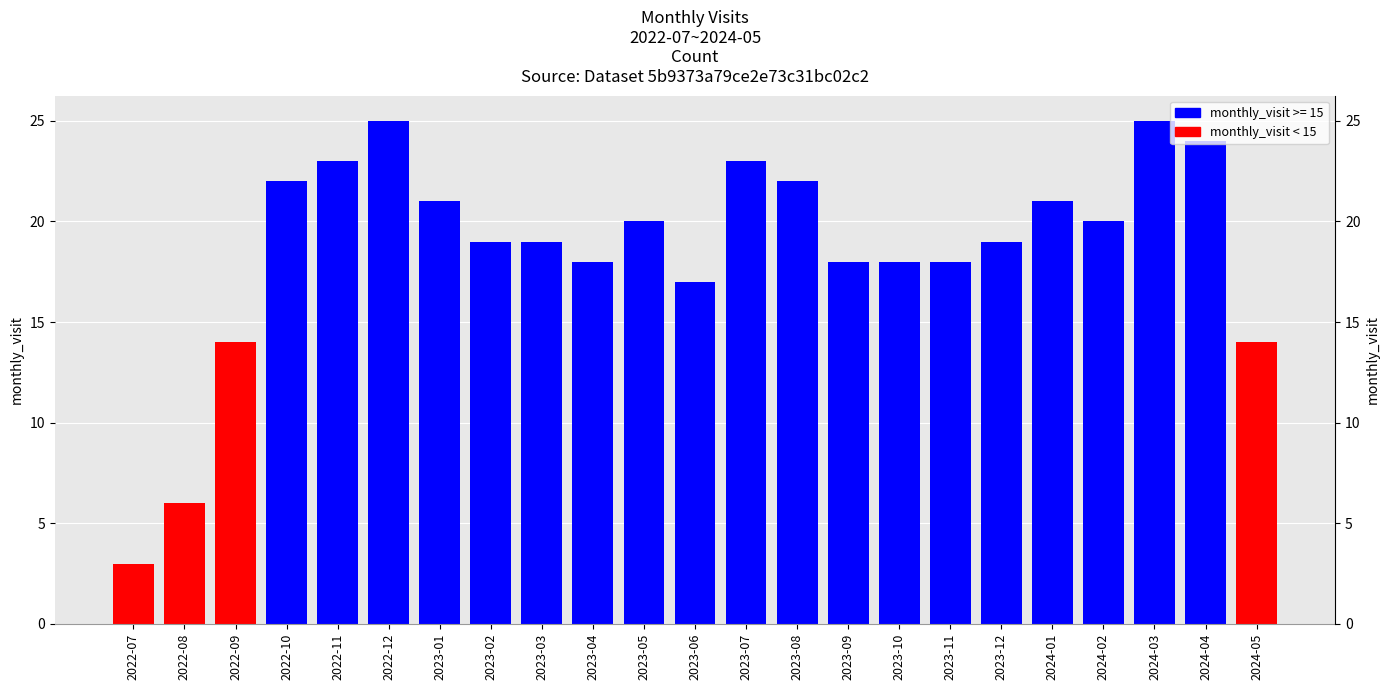

What is the sum of the values at 2023-12 and 2023-05?

39